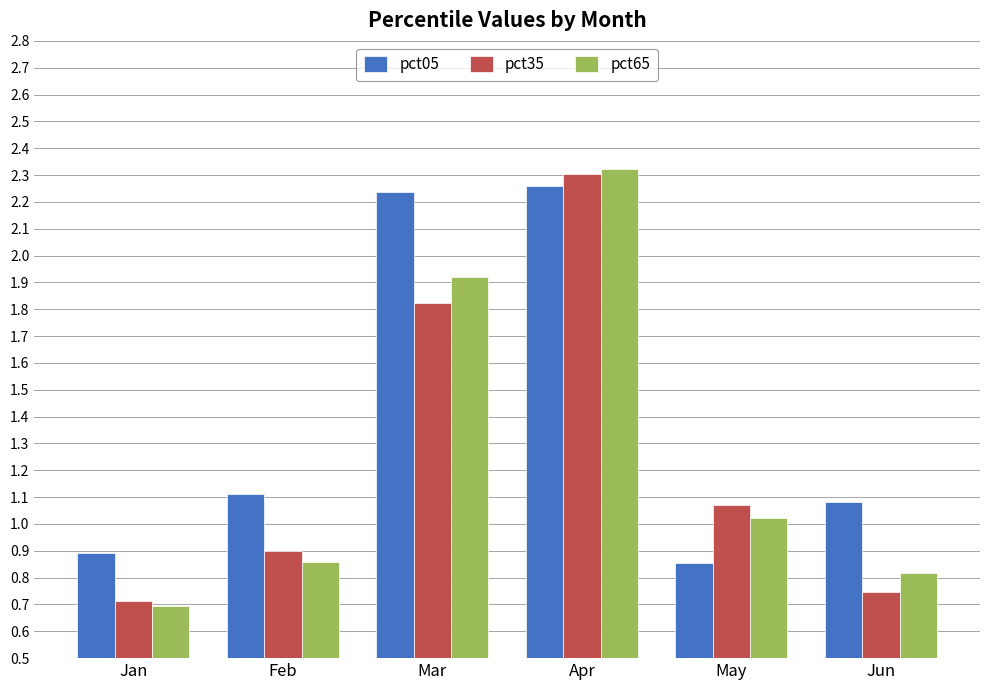

Which series has the largest total across all categories?

pct05